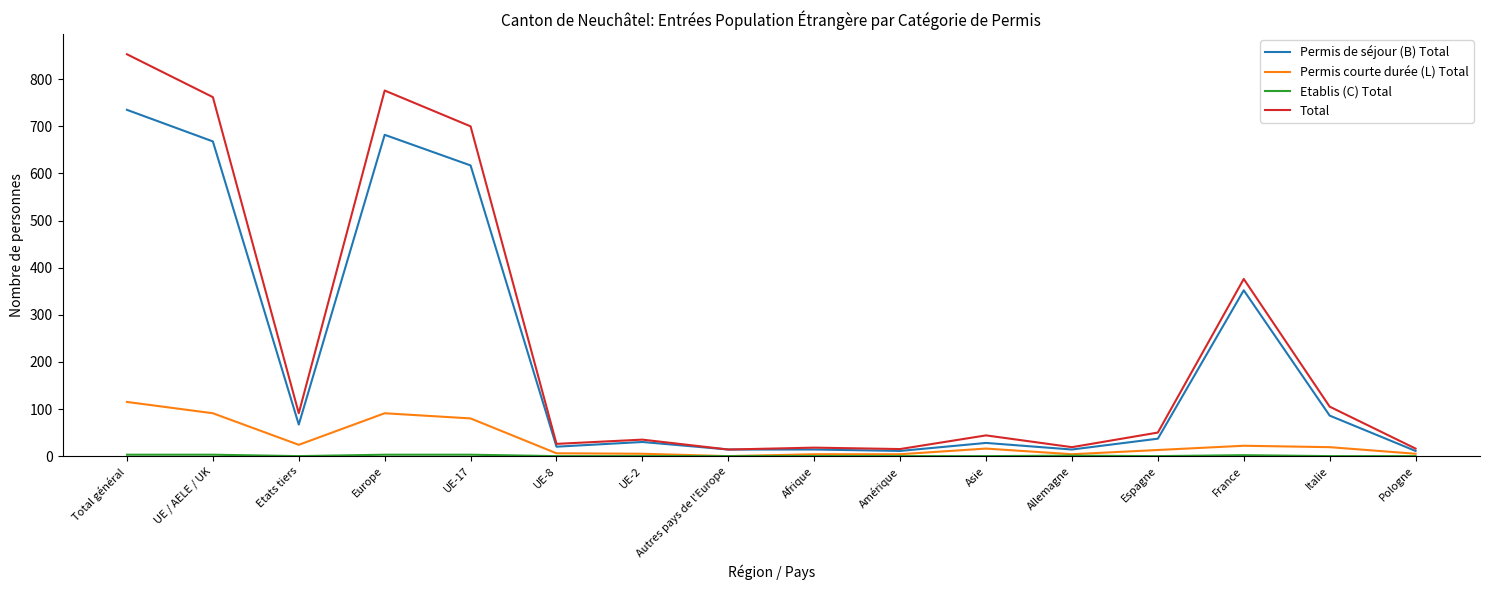

How many lines are shown in the chart?

4